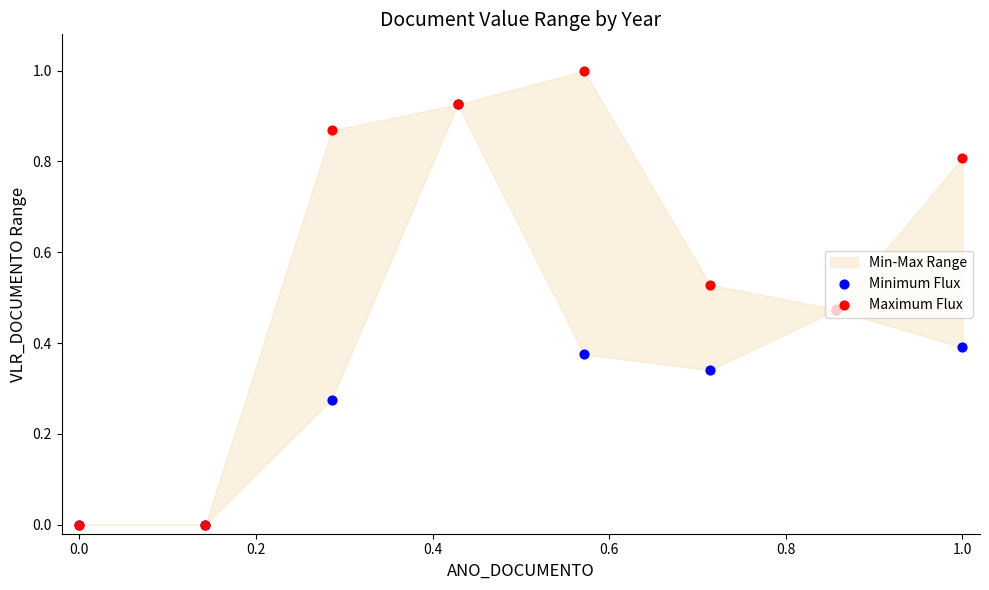

Which series contains the lowest Y value?

Minimum Flux